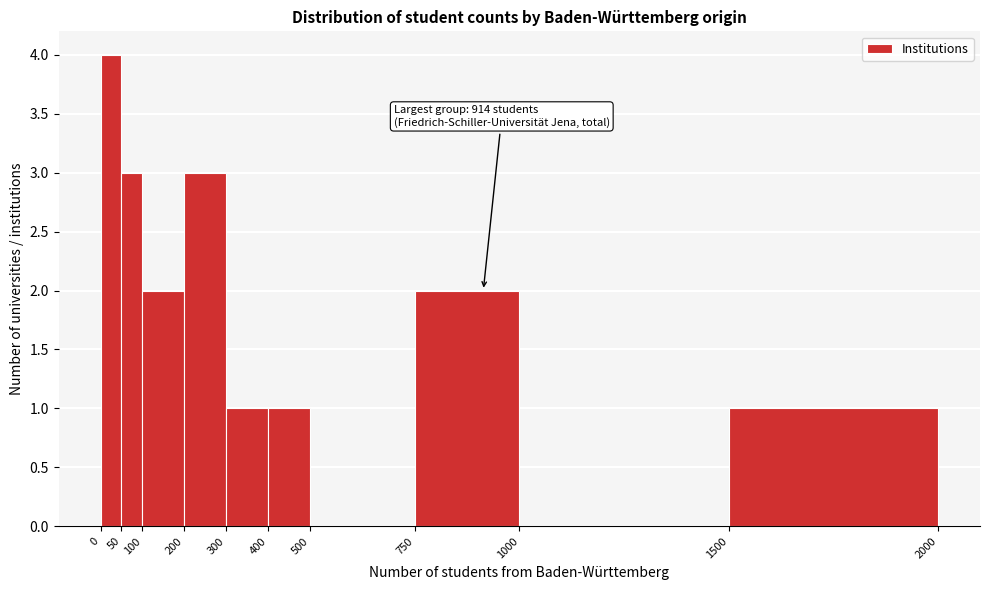

Over which range of the x-axis is the bar tallest?

0 to 50